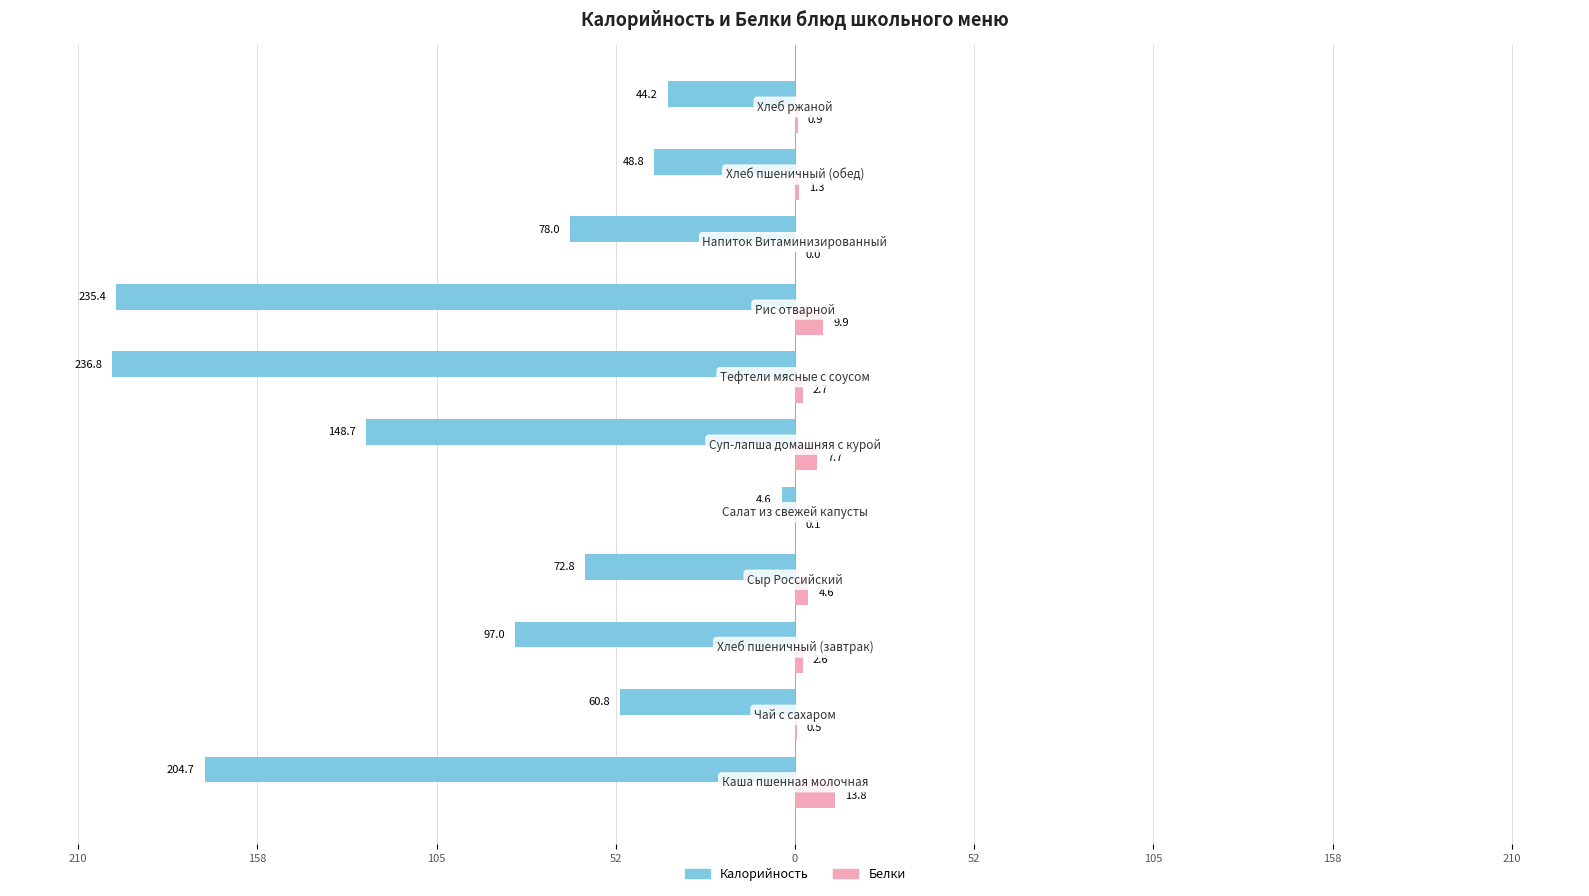

What are all the series names shown in the legend?

Калорийность, Белки